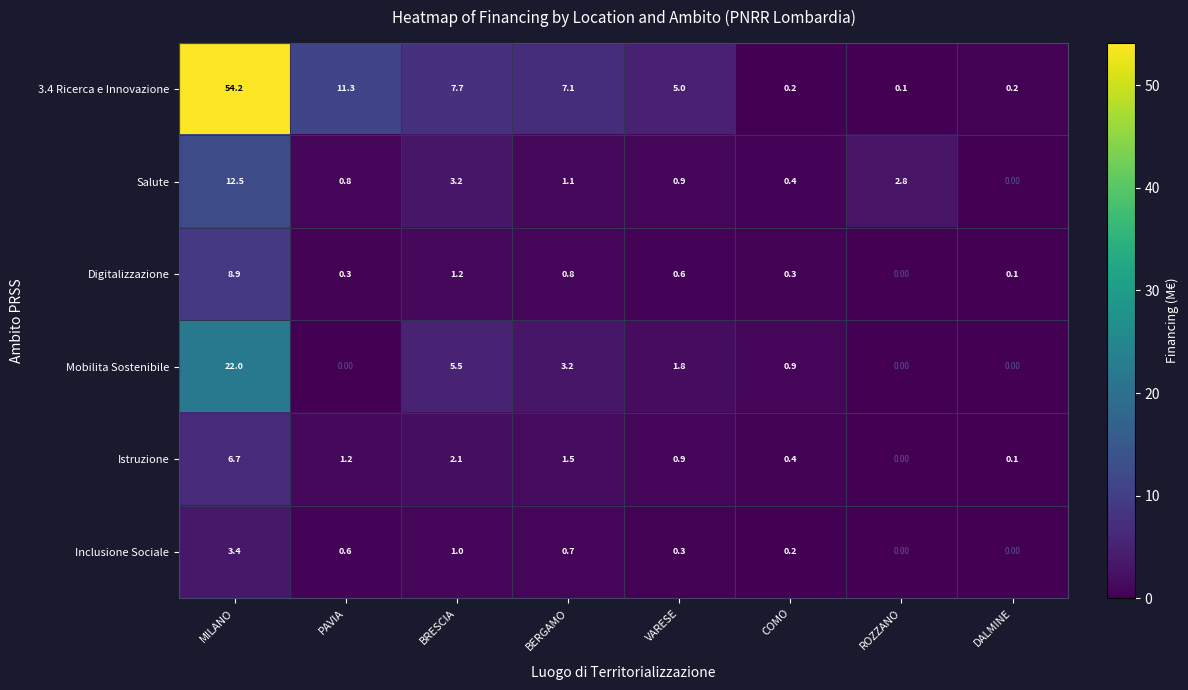

What is the total value across all series at MILANO?

107.7